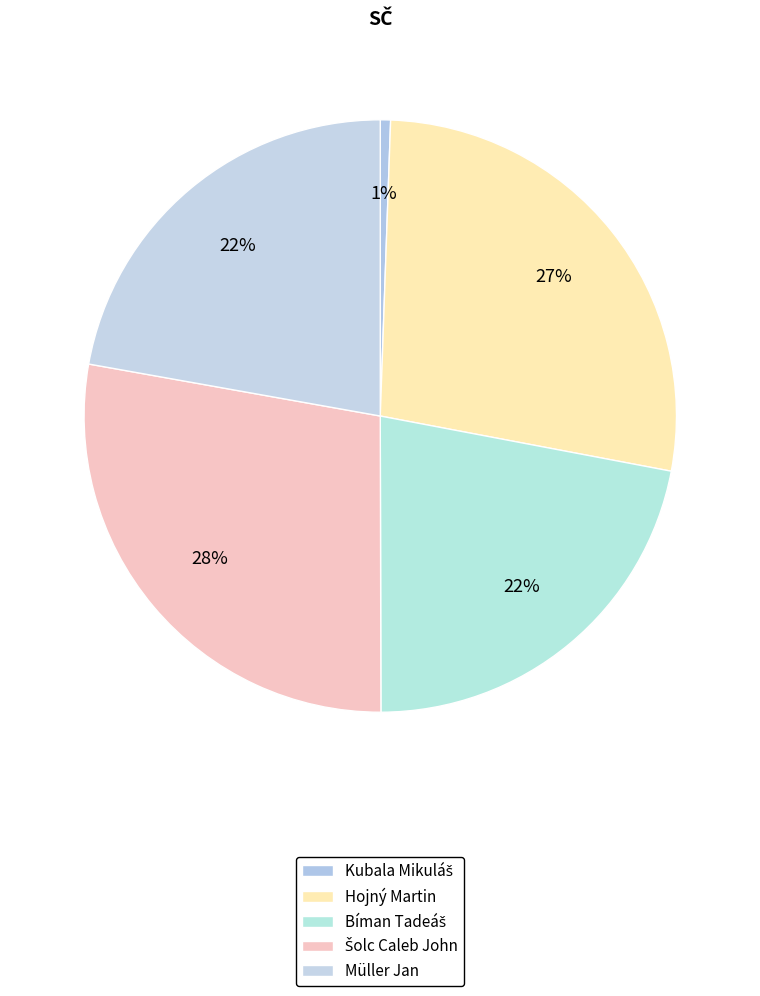

What percentage is the Šolc Caleb John slice, to the nearest percent?

28%